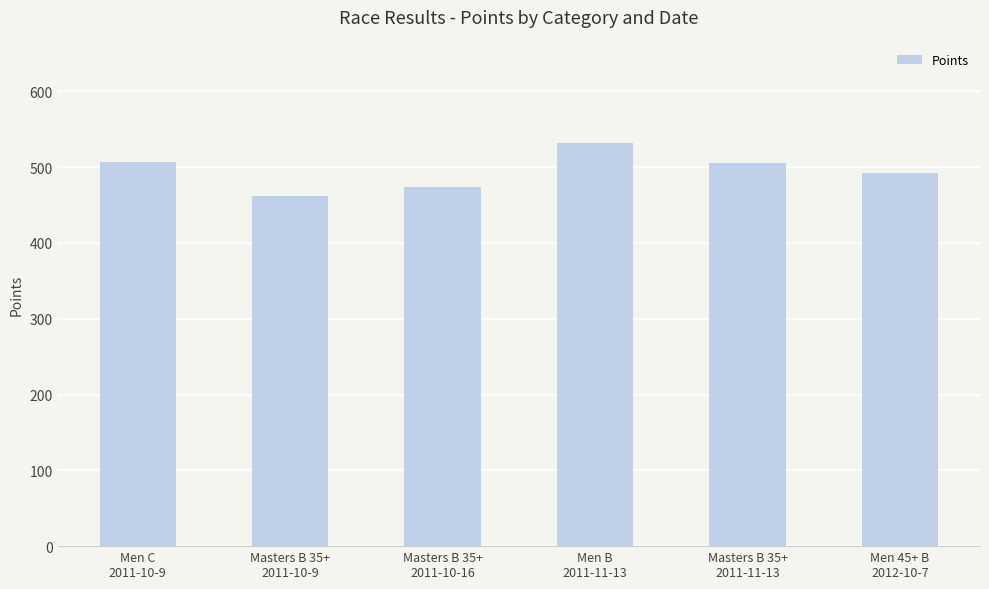

What is the value of the 2nd bar from the left?

462.2